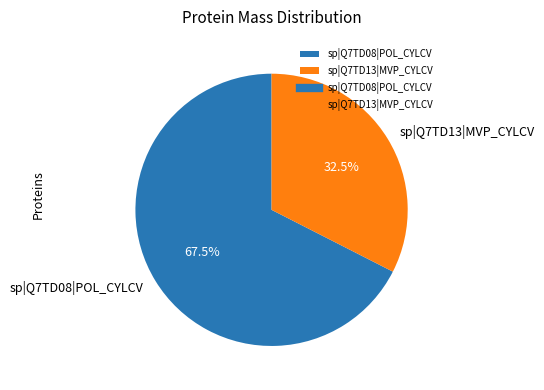

True or false: sp|Q7TD08|POL_CYLCV accounts for 62% of the total.

False